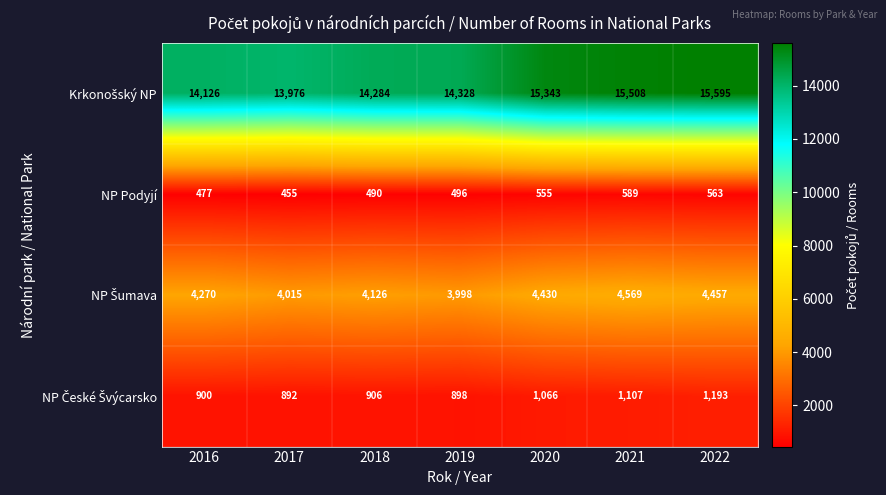

At which label is NP Podyjí closest to 522?

2019